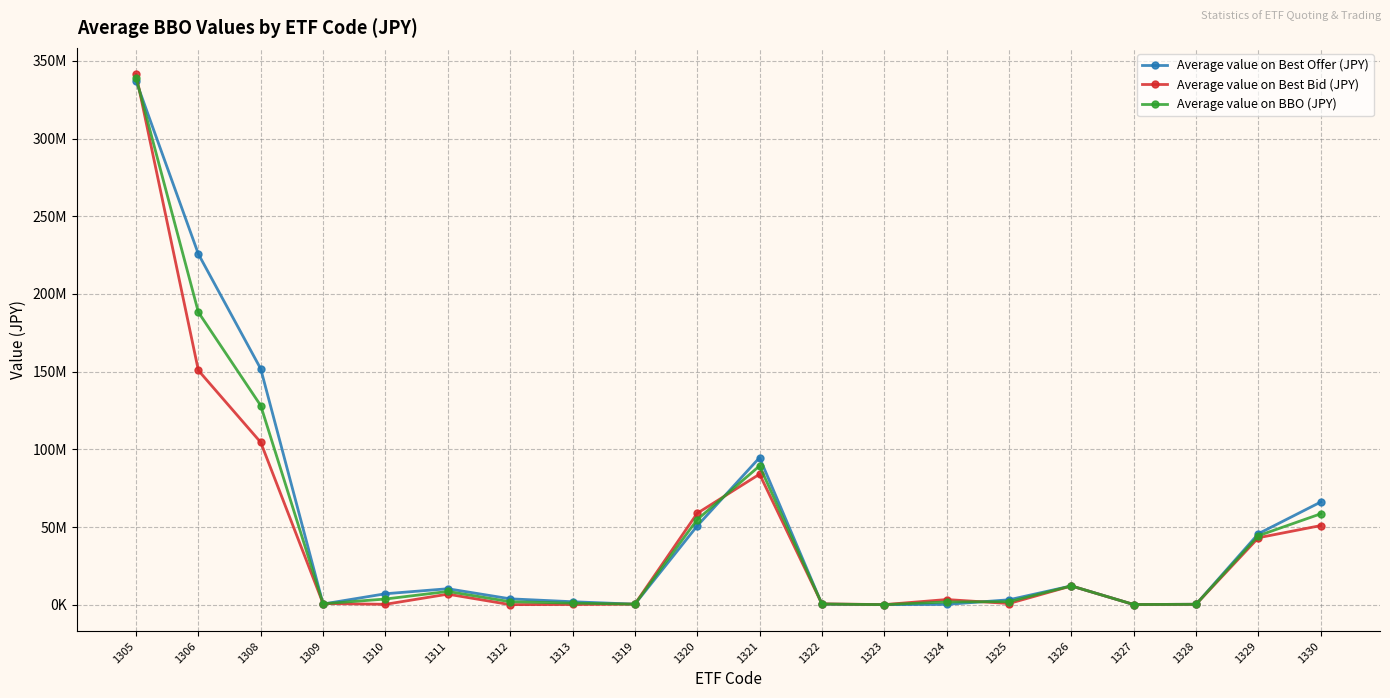

Which series has the largest range (max minus min)?

Average value on Best Bid (JPY)